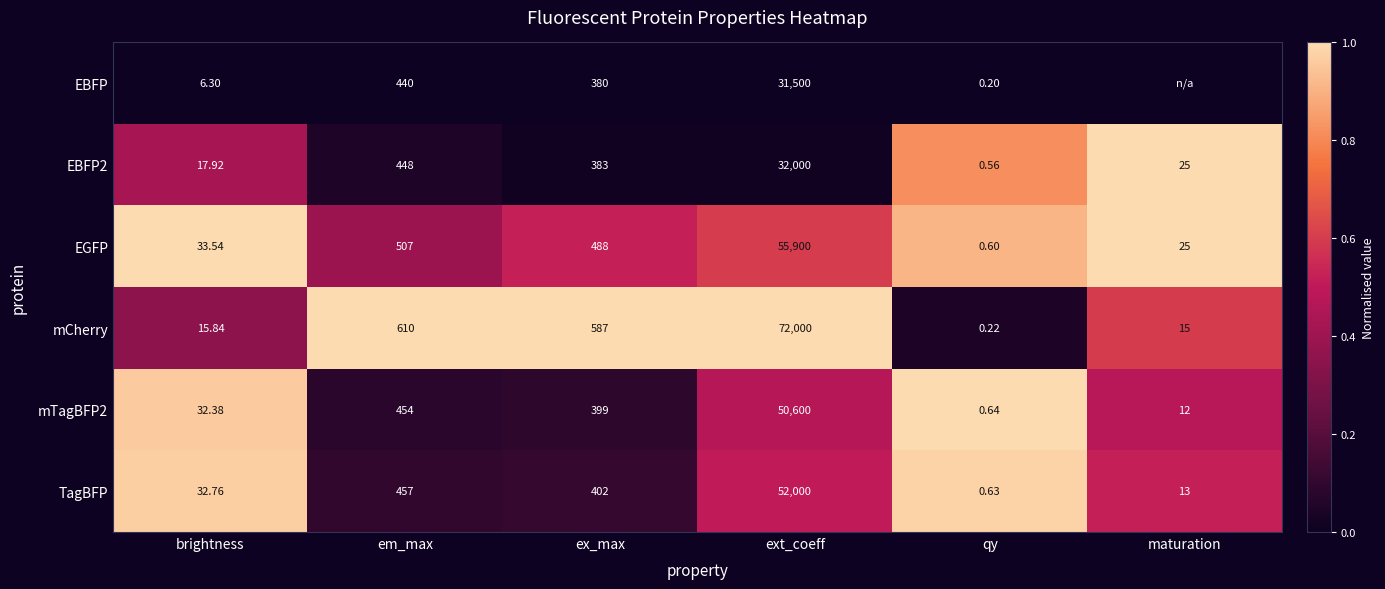

Where does the EGFP series first go above 488?

em_max